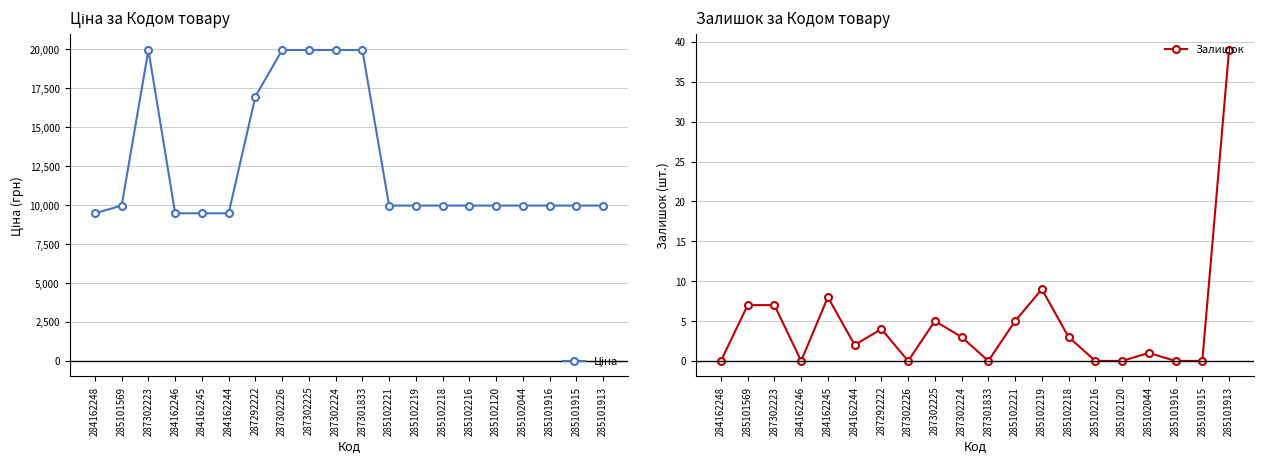

How many lines are shown in the chart?

2